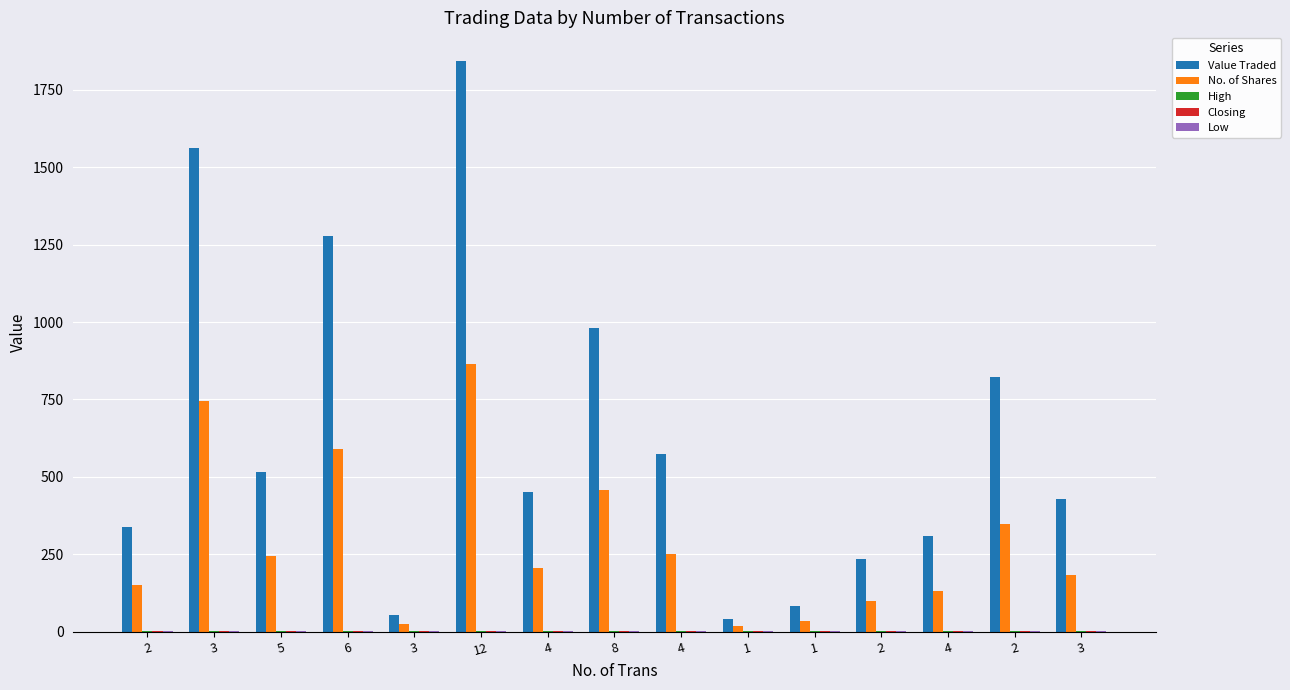

Rank the series by their maximum value, from highest to lowest.

Value Traded, No. of Shares, High, Closing, Low